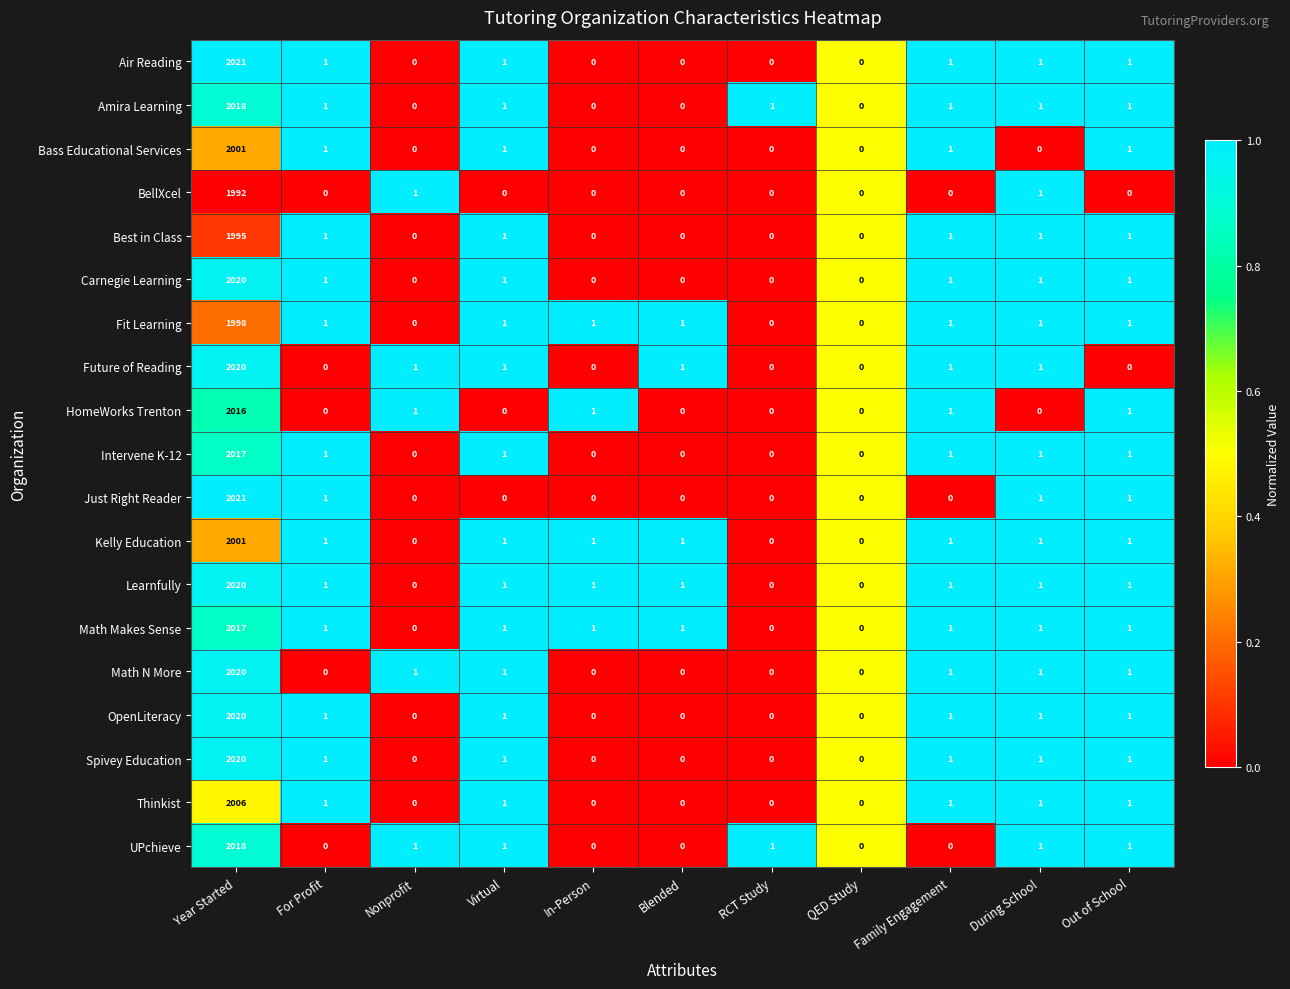

At which label does Amira Learning first exceed 1?

Year Started